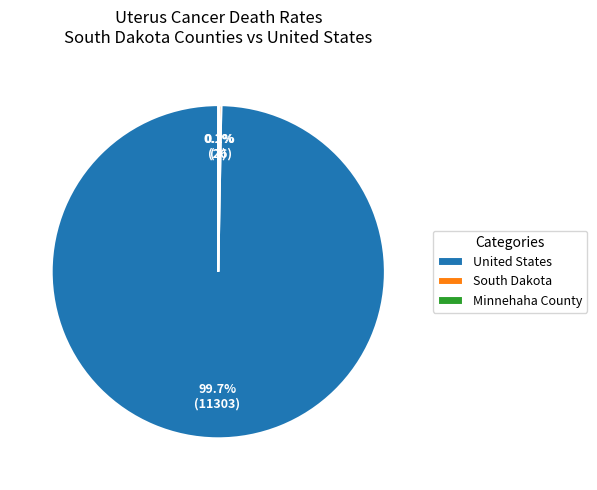

What is the majority slice?

United States